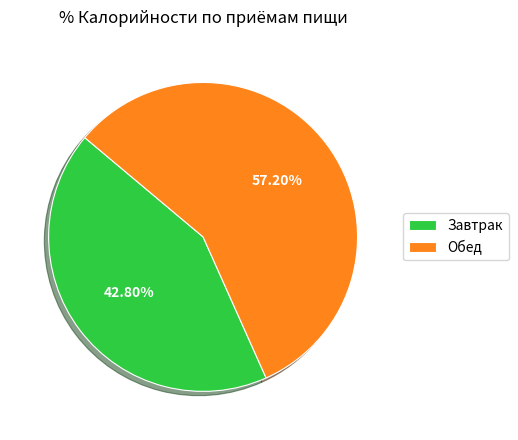

To the nearest percent, what is the average slice percentage?

50%